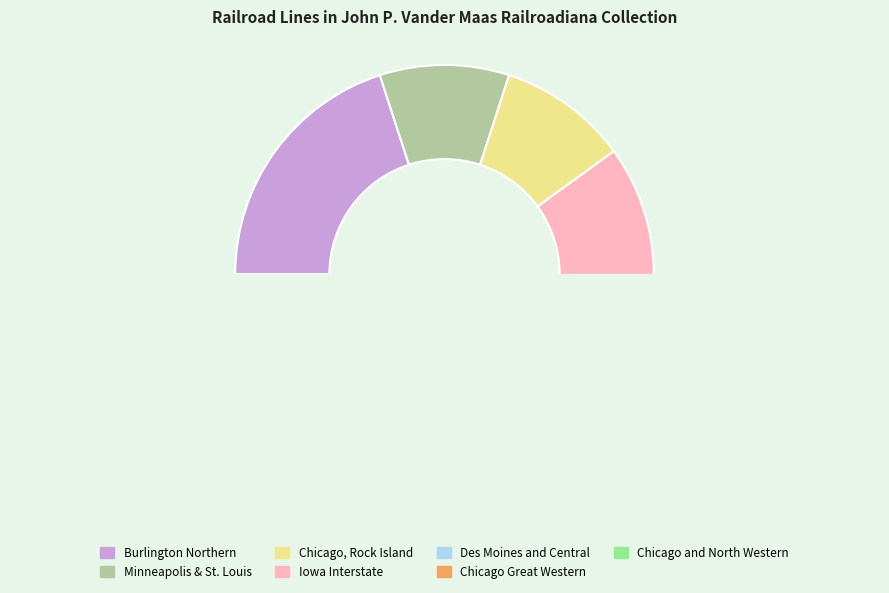

Is there a majority slice in this chart?

No